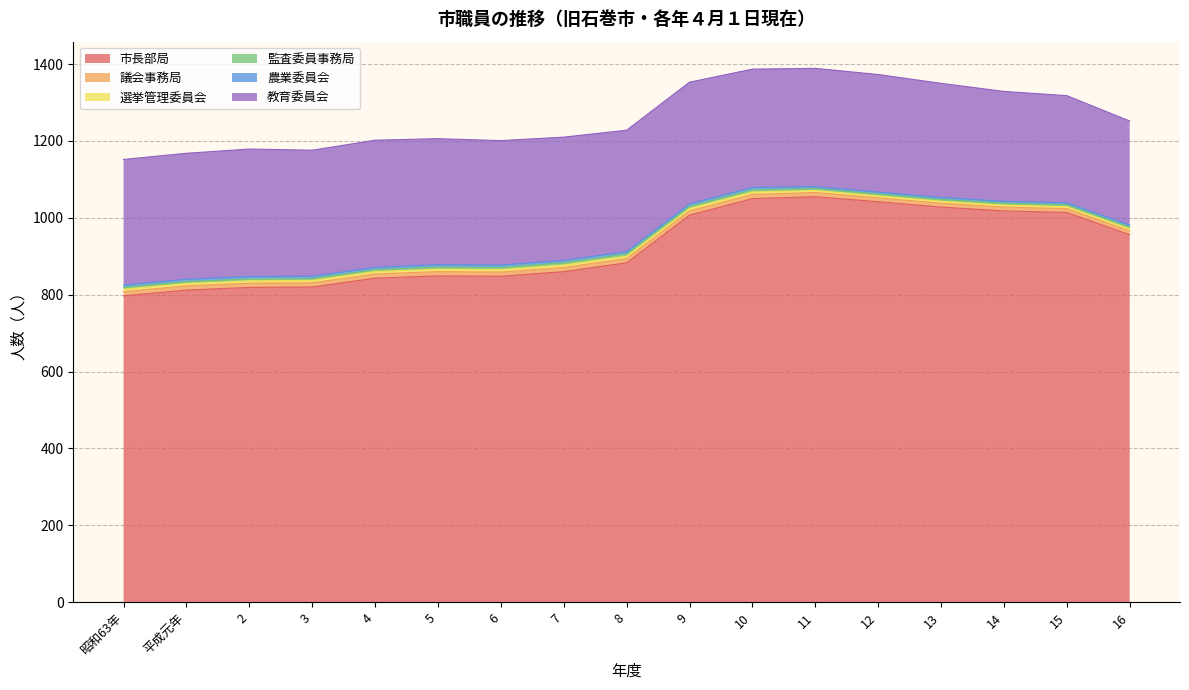

What is the label of the 3rd point from the left?

2